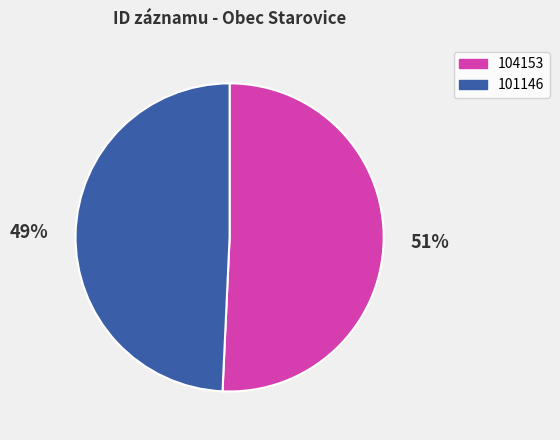

True or false: 104153 accounts for 51% of the total.

True